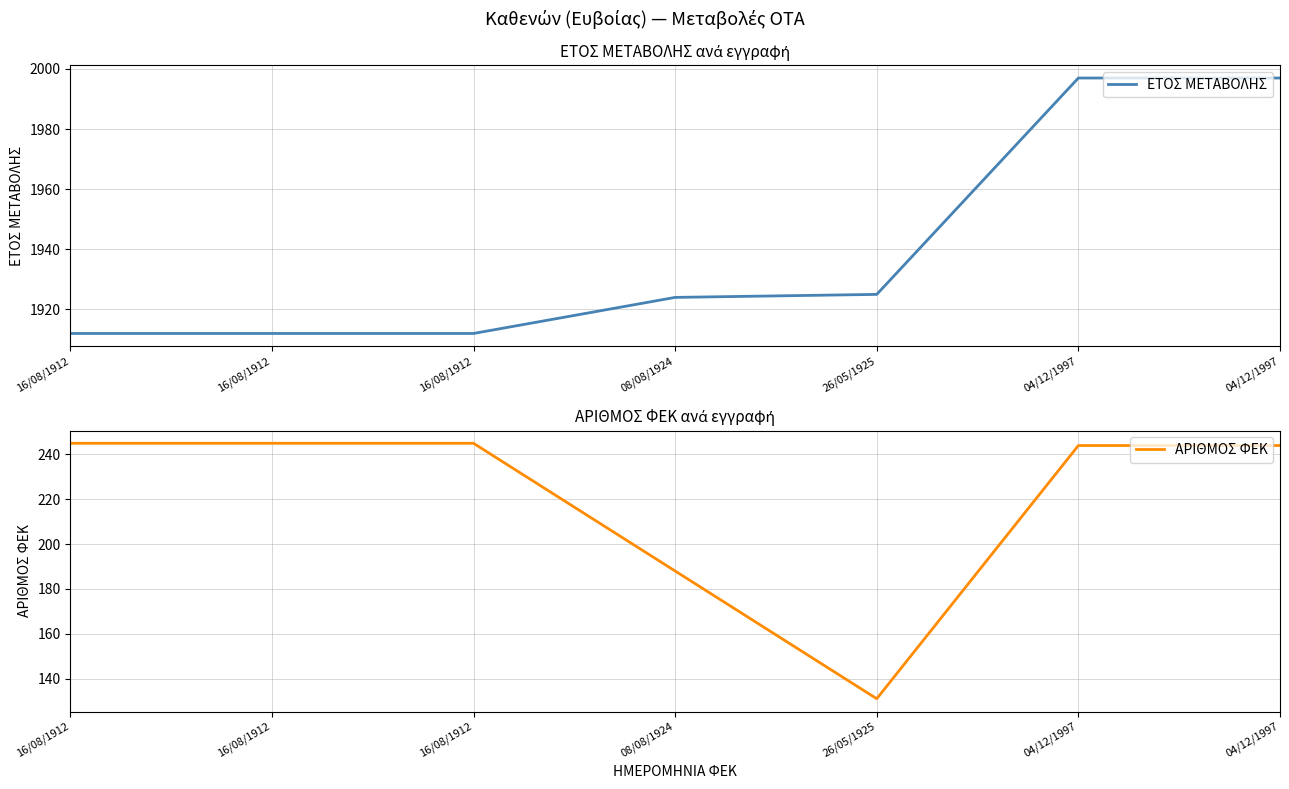

The ΕΤΟΣ ΜΕΤΑΒΟΛΗΣ series shows 1912 at 16/08/1912. True or false?

True